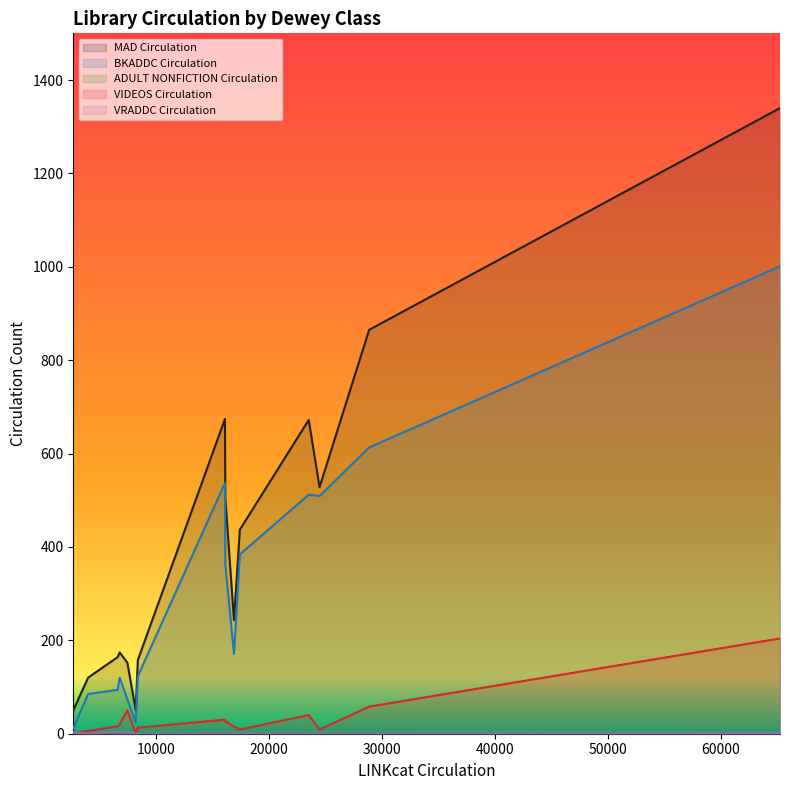

True or false: VIDEOS Circulation and BKADDC Circulation cross at least once.

False